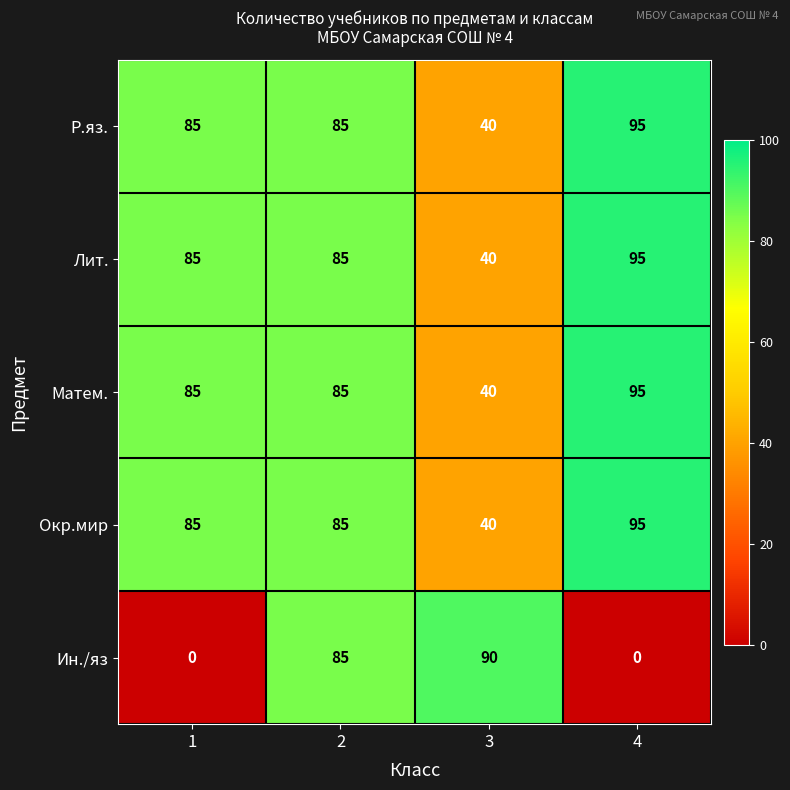

Which category has the highest value across all series?

4